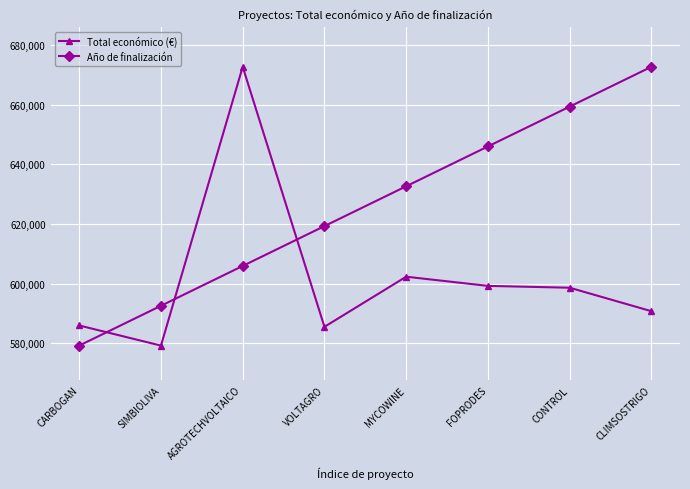

At which label is Total económico (€) closest to 625979?

MYCOWINE